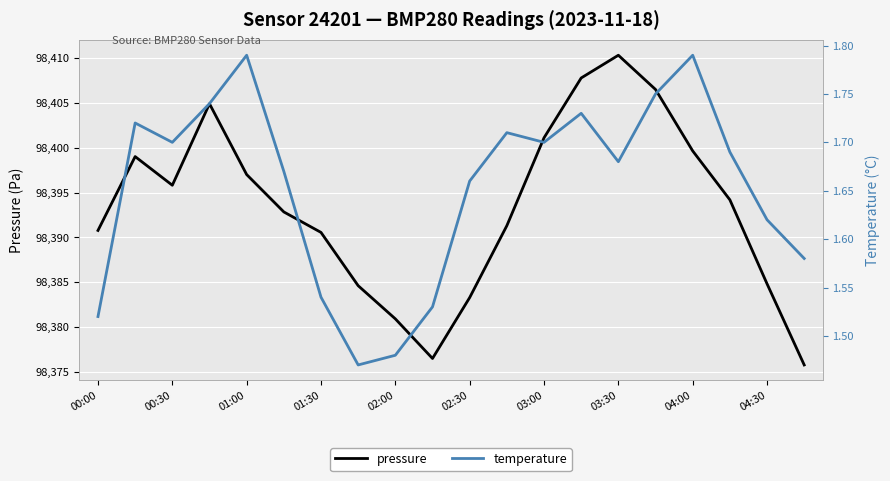

At which label does pressure reach its peak?

03:30